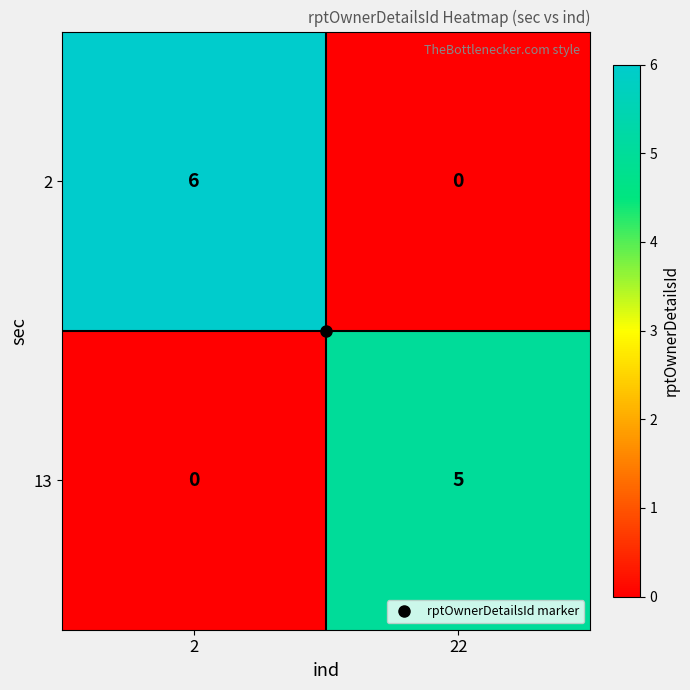

At which category is the sum across all series the highest?

2